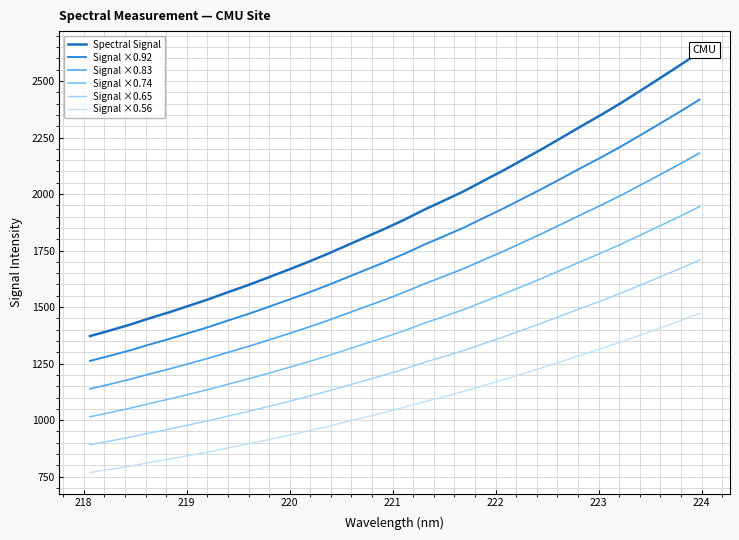

List the series in order of their overall mean, highest first.

Spectral Signal, Signal ×0.92, Signal ×0.83, Signal ×0.74, Signal ×0.65, Signal ×0.56